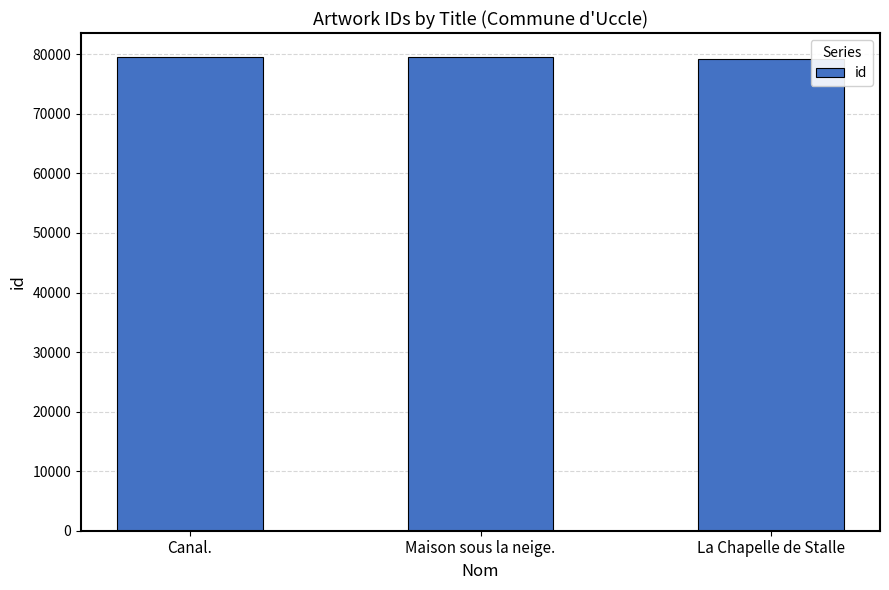

What is the value of the 1st bar from the left?

79592